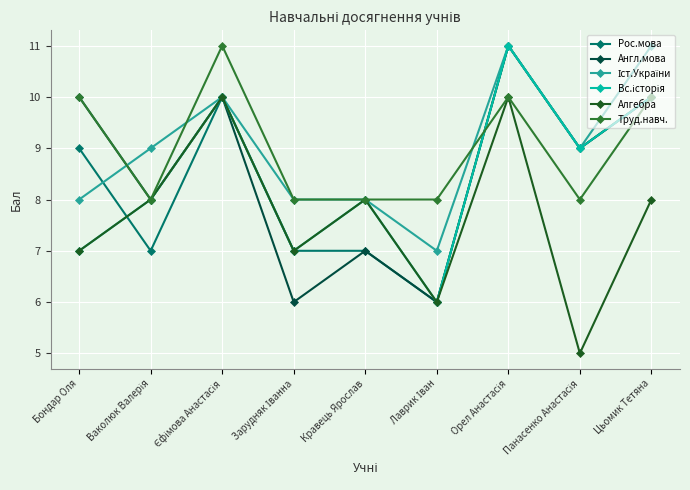

What is the label of the 5th point from the left?

Кравець Ярослав